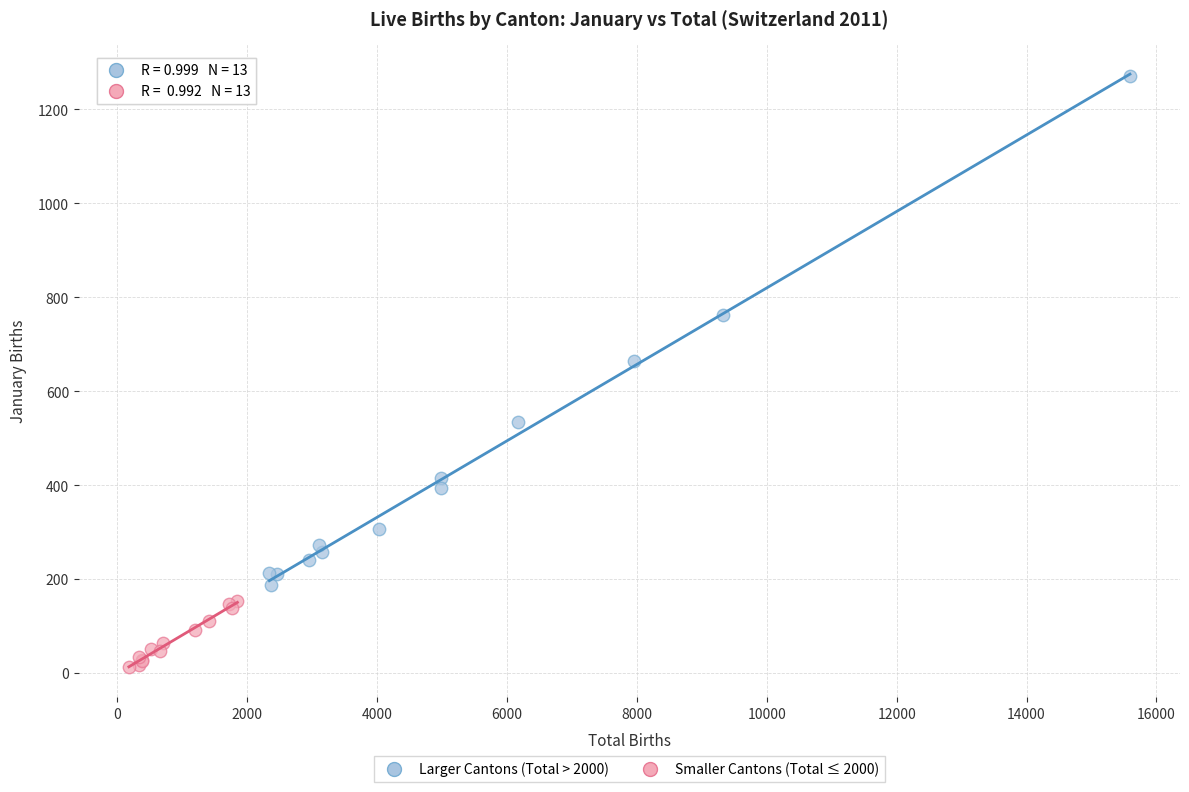

Which series contains the highest Y value?

Larger Cantons (Total > 2000)